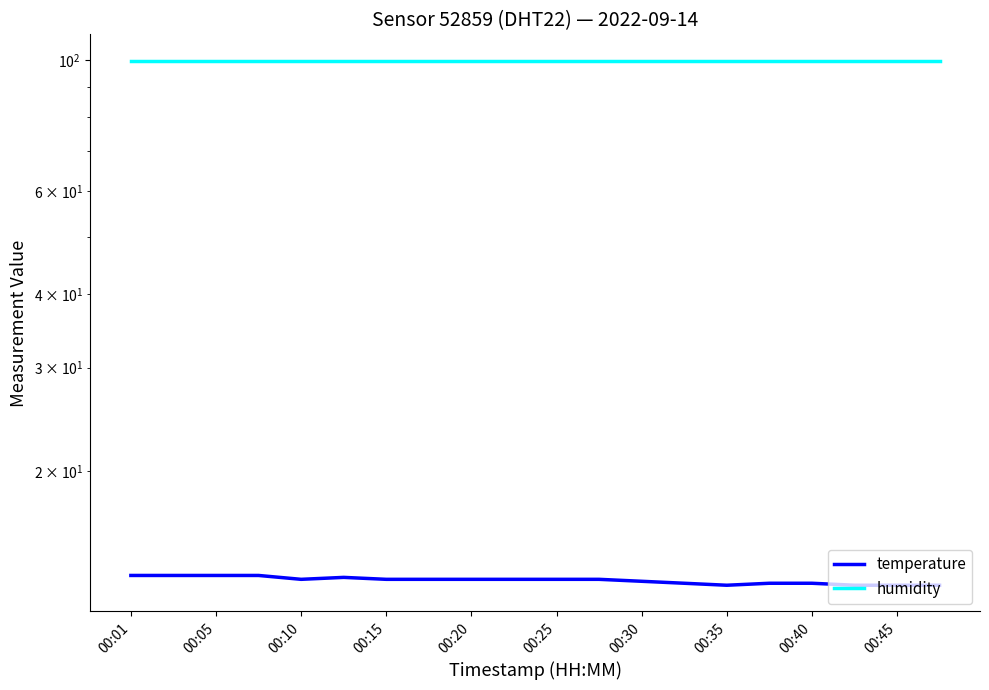

Which series has the largest total across all categories?

humidity